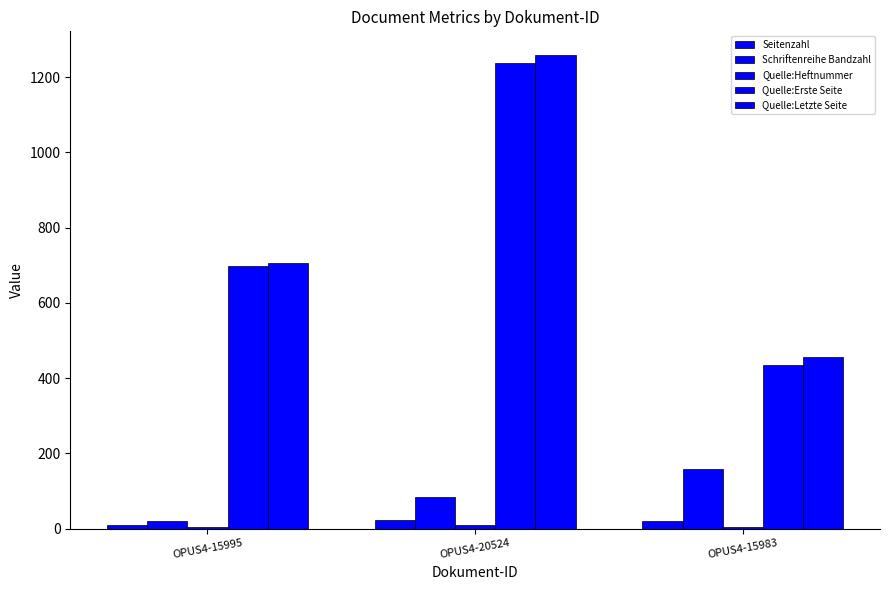

Which series has the largest range (max minus min)?

Quelle:Letzte Seite